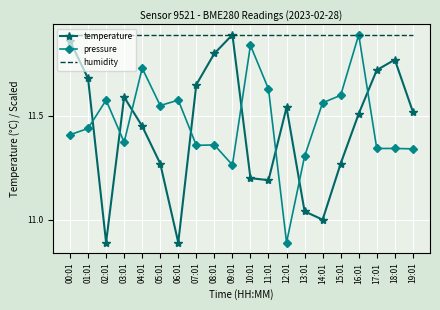

At which label does pressure first exceed 11?

00:01